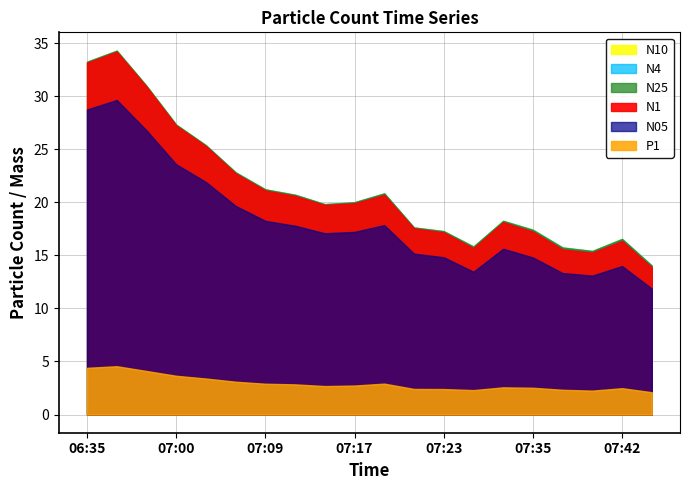

What is the value of the N4 point at the 13th from the left?

17.3